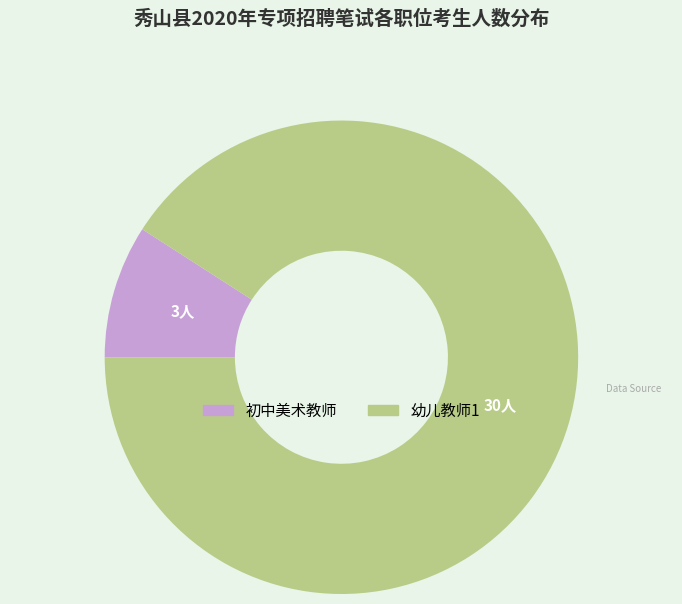

Between 幼儿教师1 and 初中美术教师, which is larger?

幼儿教师1